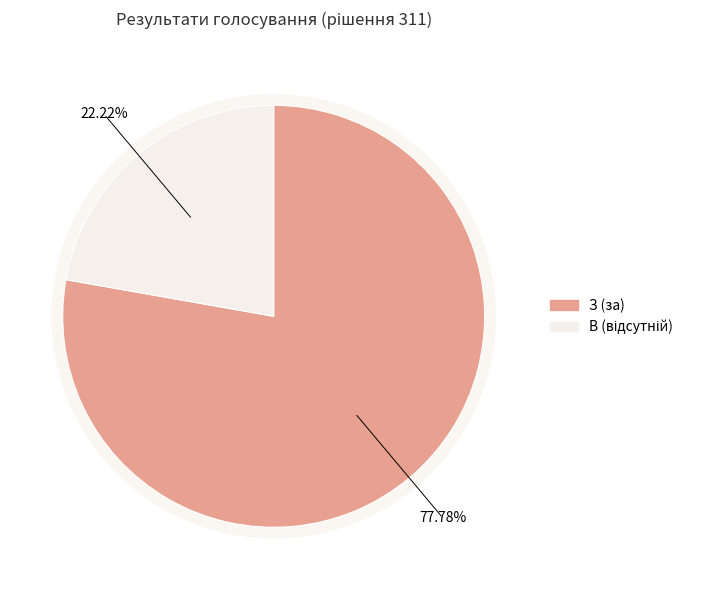

To the nearest percent, what is the difference between the В and З slice percentages?

56%